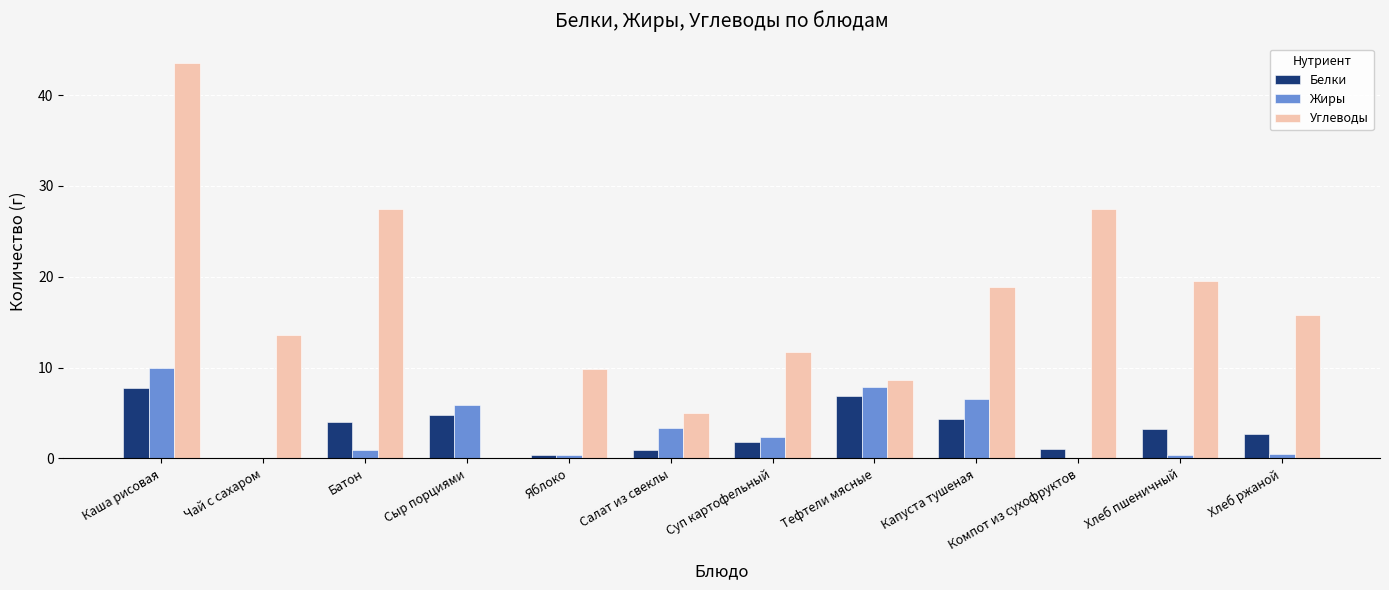

What is the total value across all series at Салат из свеклы?

9.2